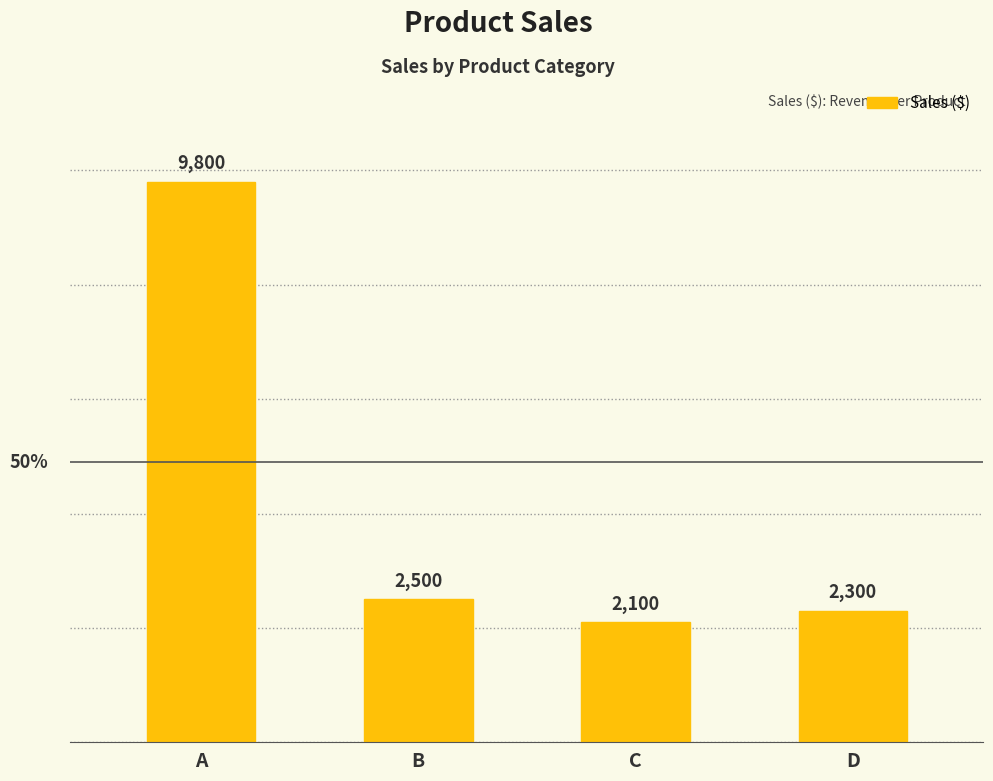

How many data points does each series have?

4